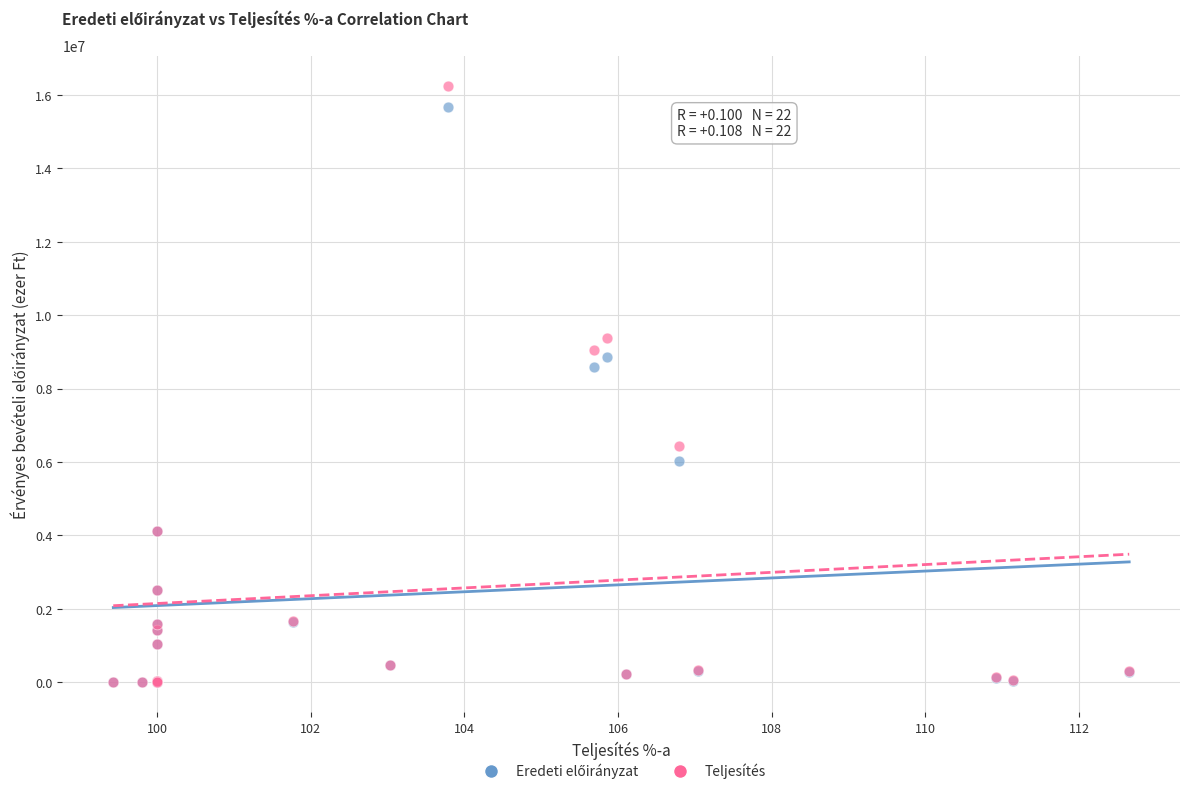

Which series has the largest Y range (max minus min)?

Teljesítés